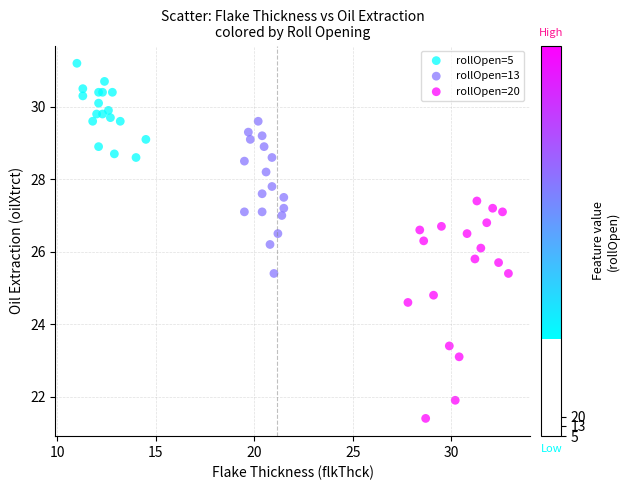

Which series has the widest spread of Y values?

rollOpen=20